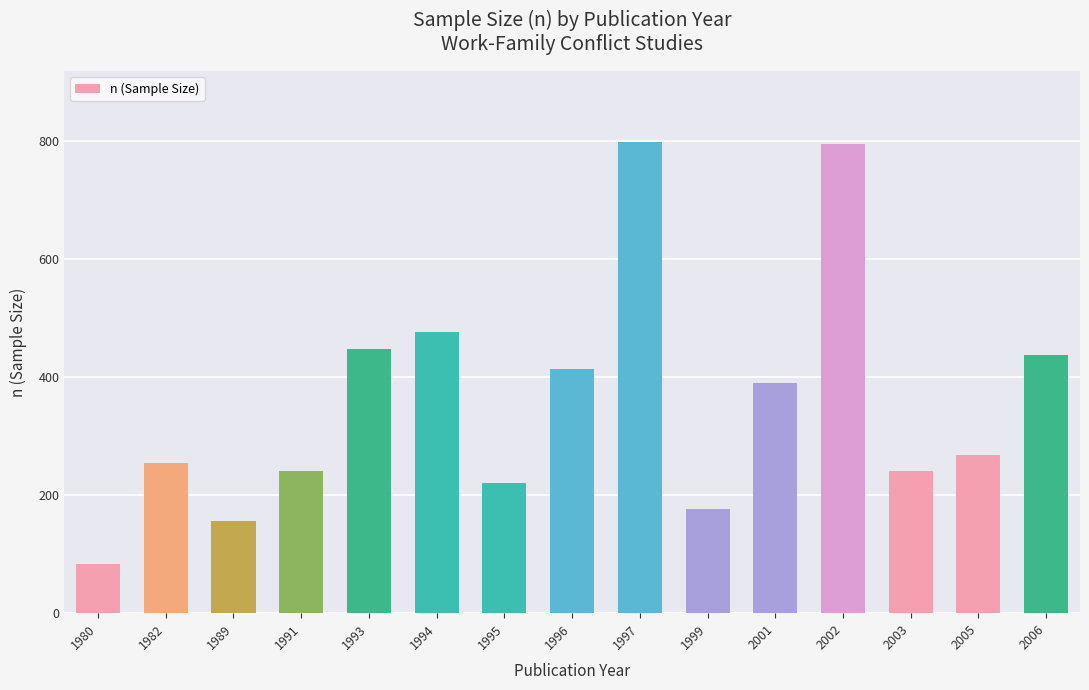

What is the sum of all values?

5397